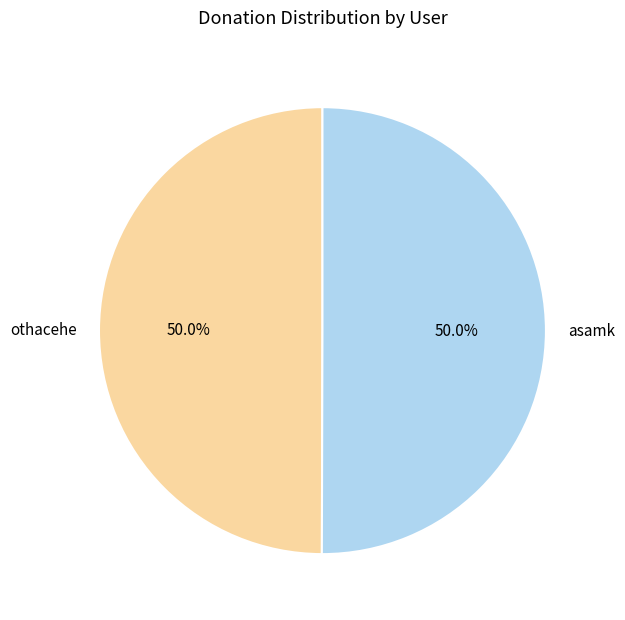

Approximately how many times larger is the value at asamk compared to othacehe?

1.0